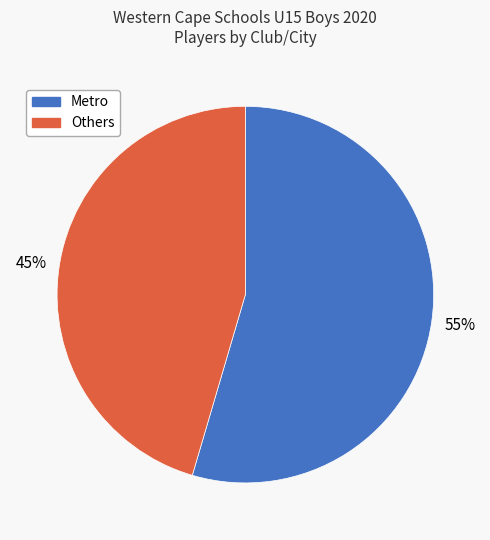

To the nearest percent, what is the average slice percentage?

50%